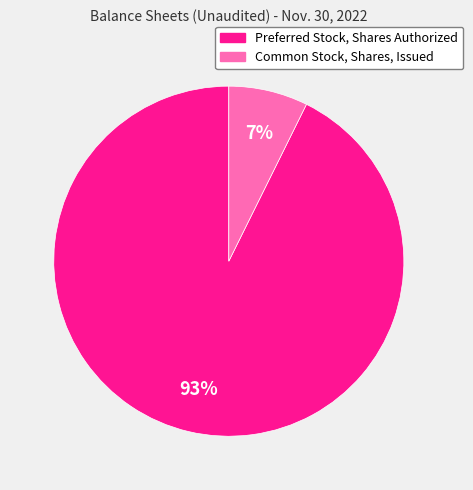

Does Common Stock, Shares, Issued account for over 50% of the chart?

No